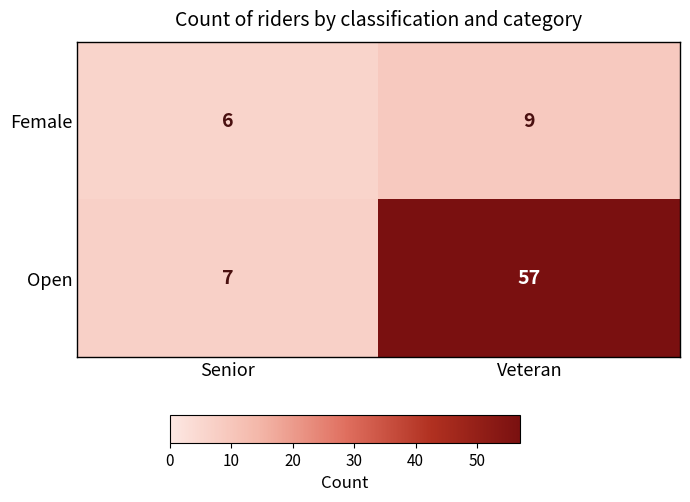

What is the sum of the Female values at Veteran and Senior?

15